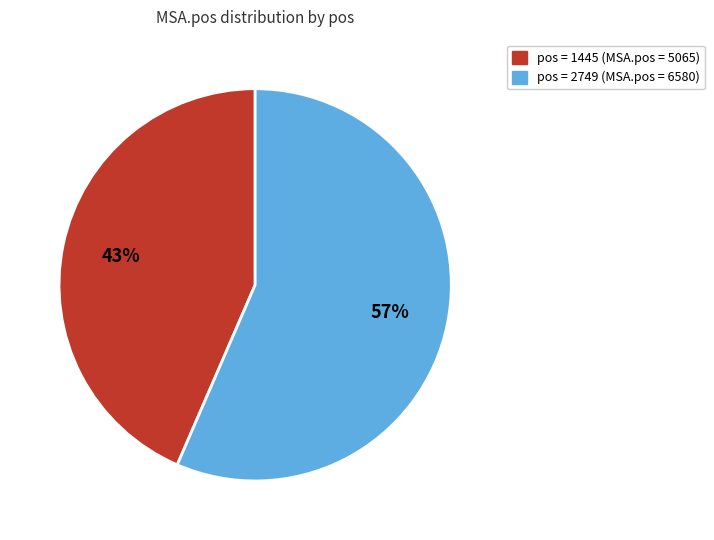

To the nearest percent, what is the average slice percentage?

50%